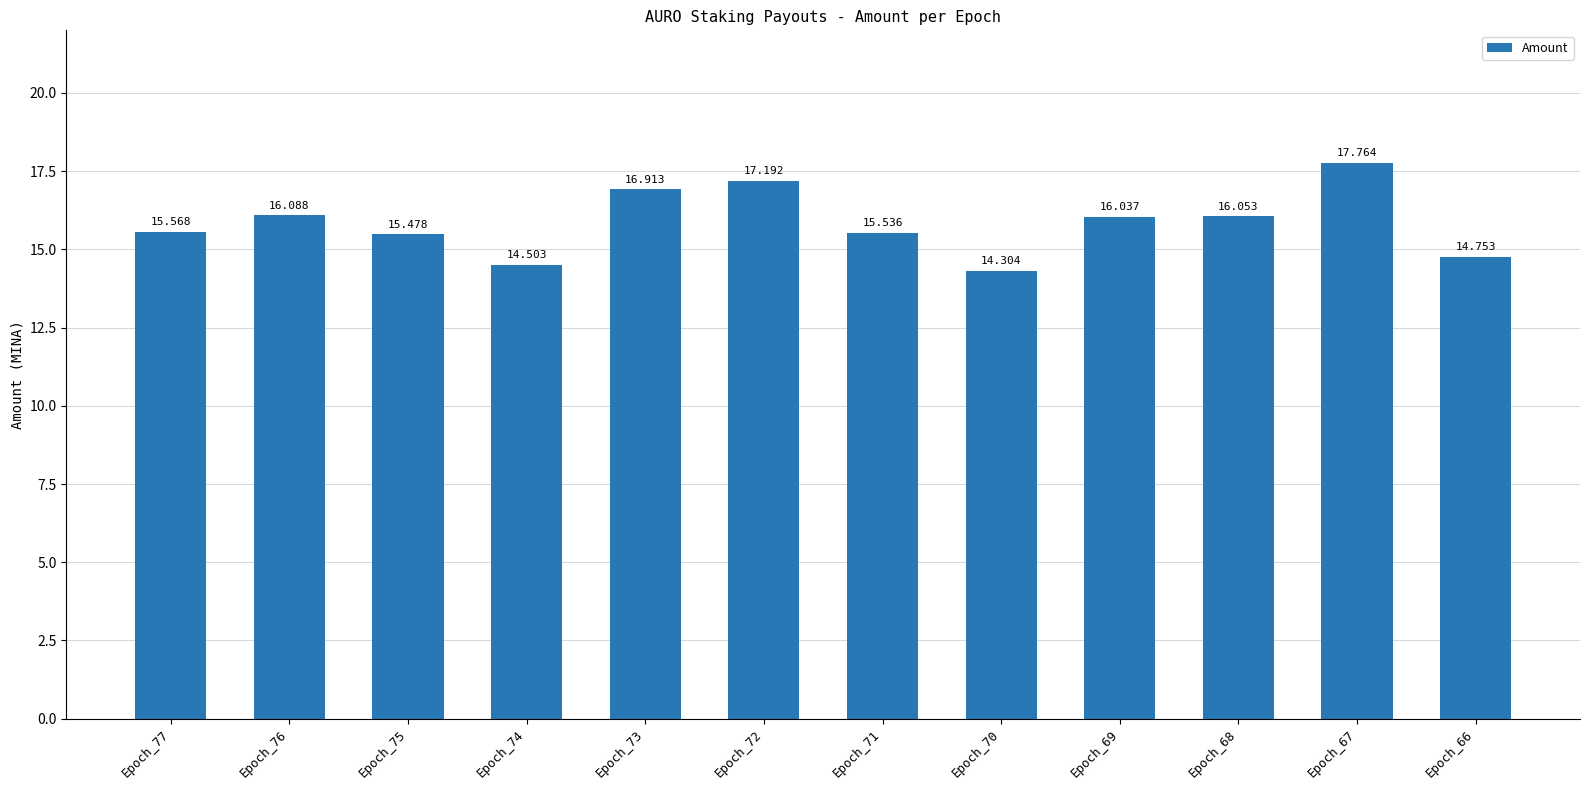

List the labels in order of value, largest first.

Epoch_67, Epoch_72, Epoch_73, Epoch_76, Epoch_68, Epoch_69, Epoch_77, Epoch_71, Epoch_75, Epoch_66, Epoch_74, Epoch_70